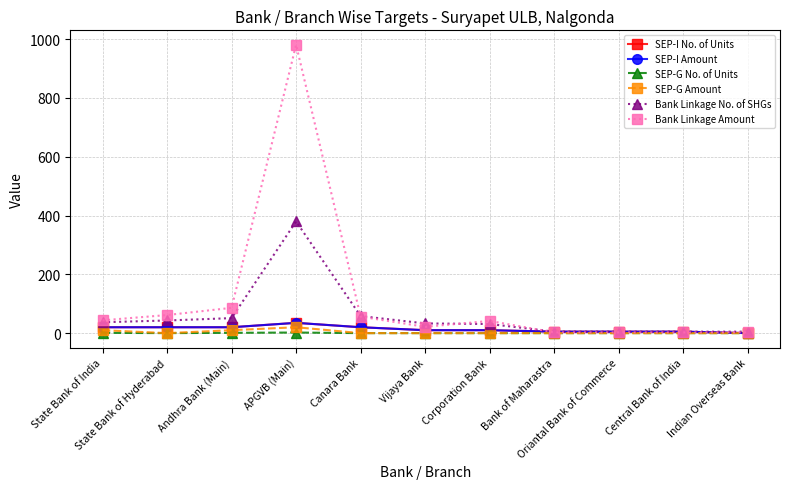

What position from the right is Indian Overseas Bank?

1